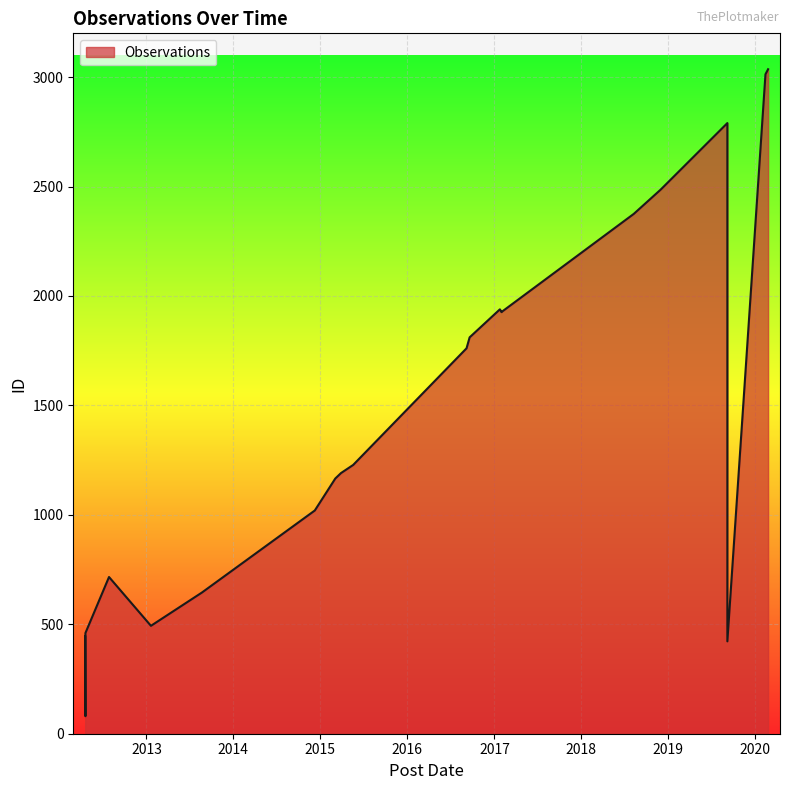

Which has a higher value, 2012-04-20 or 2015-05-19?

2015-05-19